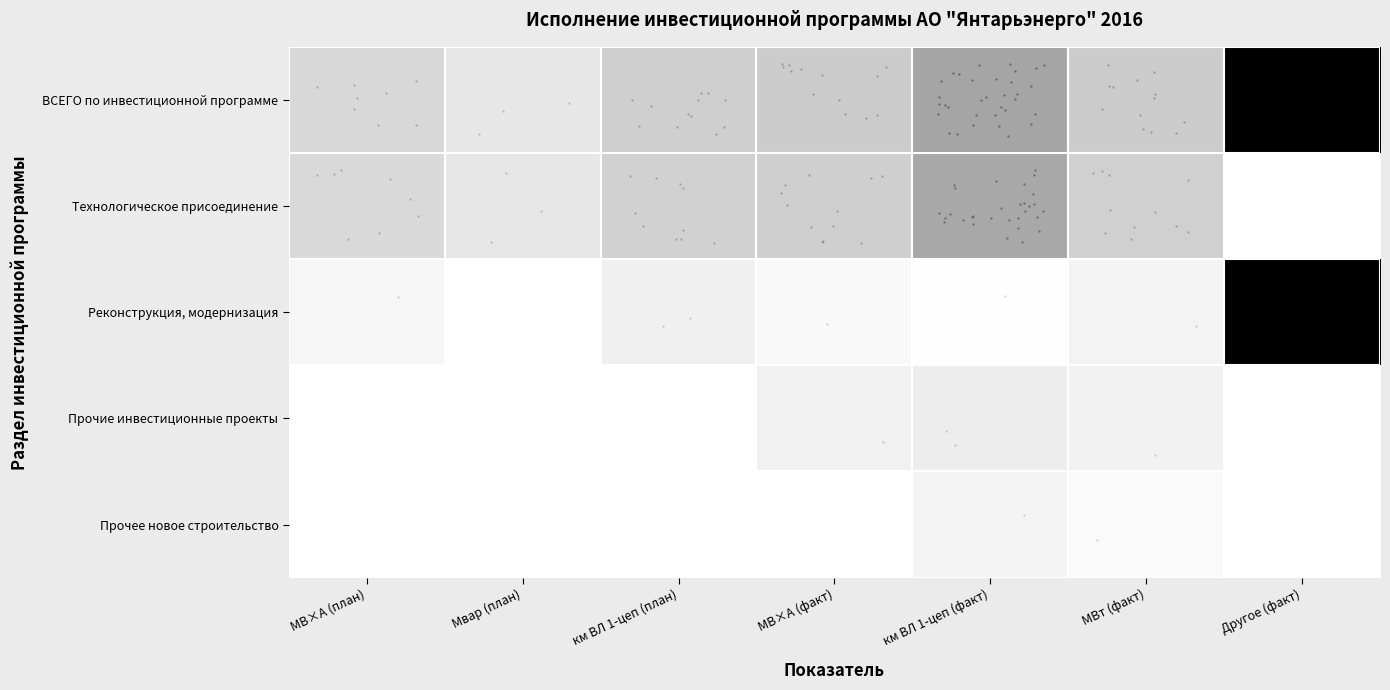

What is the sum of the Прочее новое строительство values at МВ×А (план) and МВт (факт)?

0.3